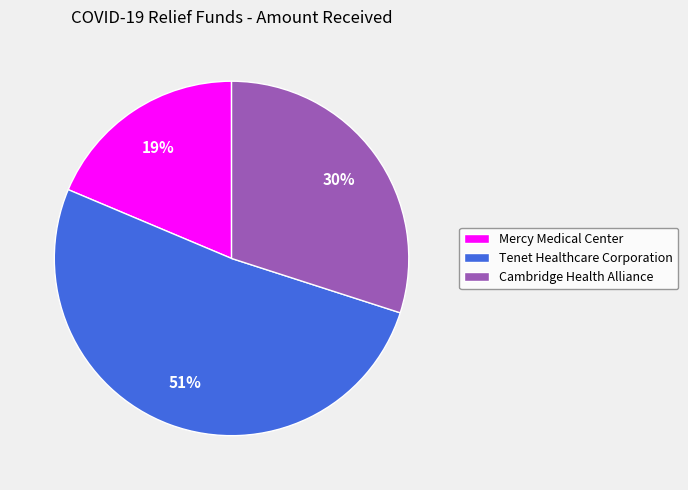

To the nearest percent, what portion does Mercy Medical Center represent?

19%